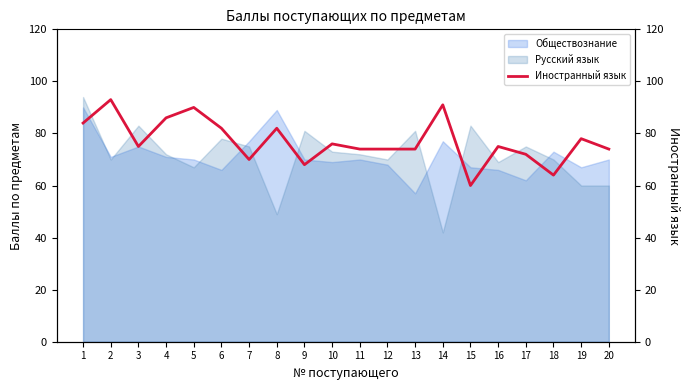

Read the Русский язык value at 7, to the nearest 10.

80